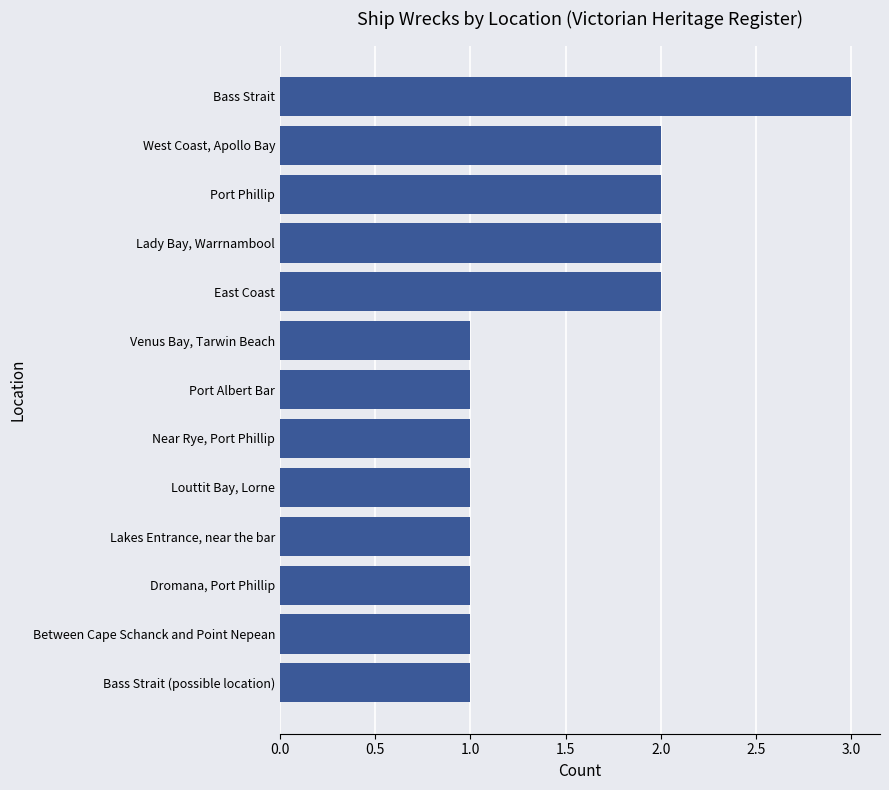

The chart shows a value of 1 at Lakes Entrance, near the bar. True or false?

True